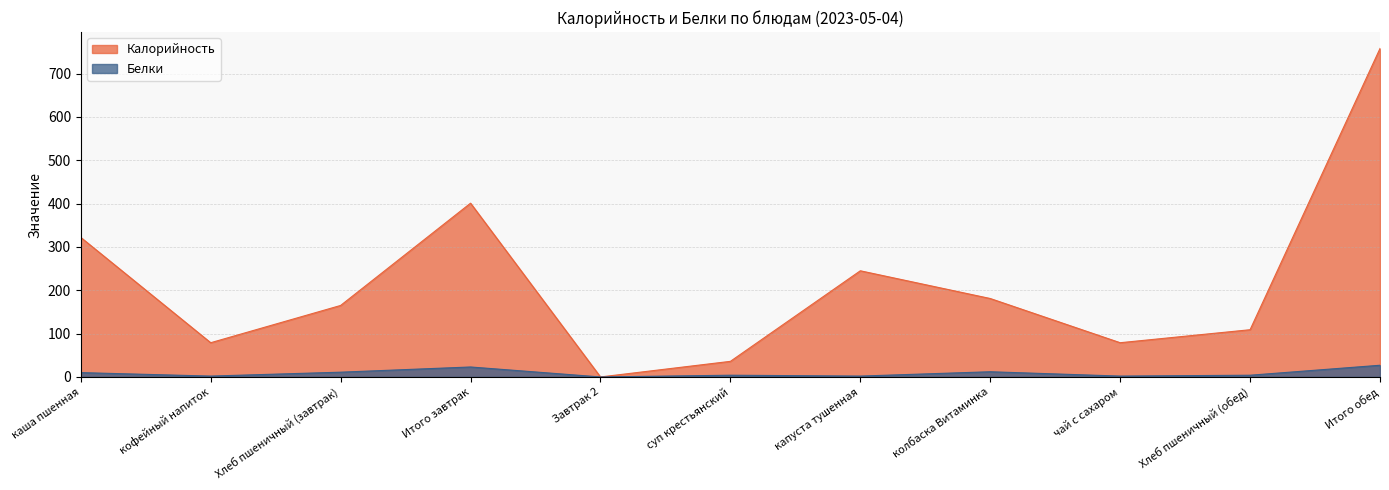

Which series has the largest range (max minus min)?

Калорийность